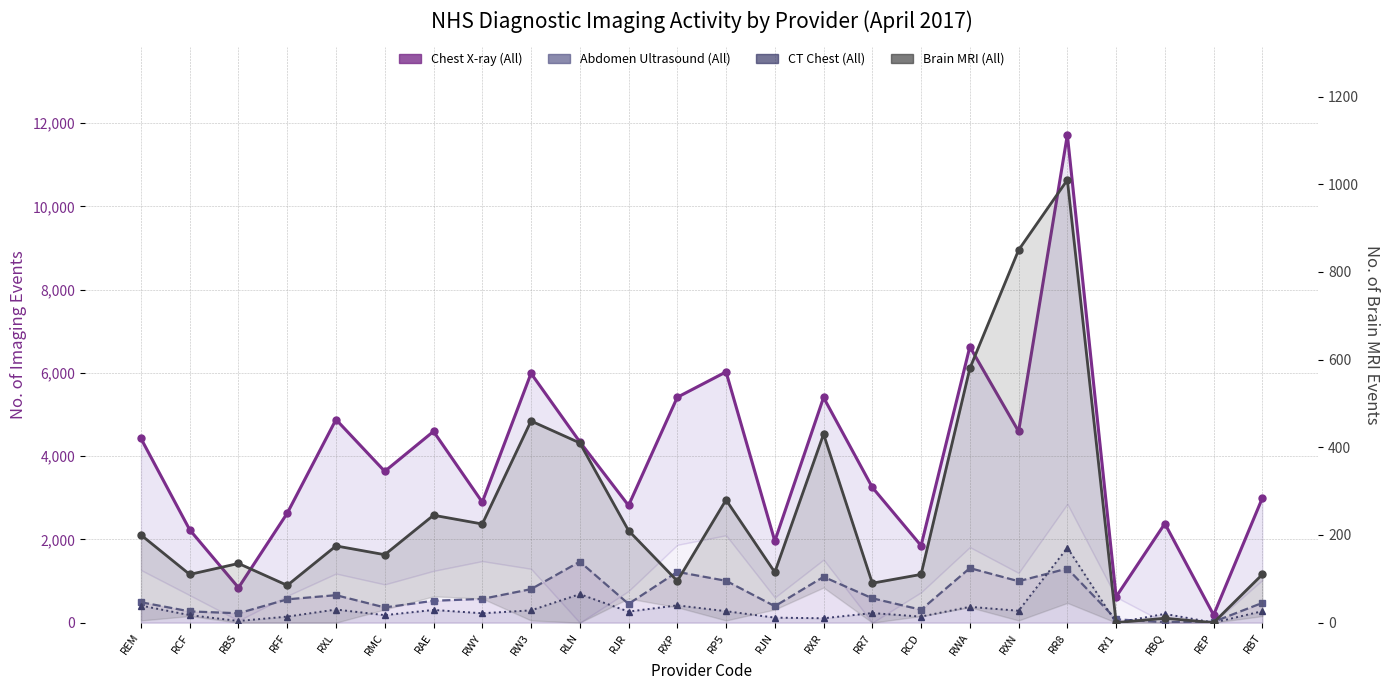

How many interior local peaks does the CT Chest (All) series have?

8